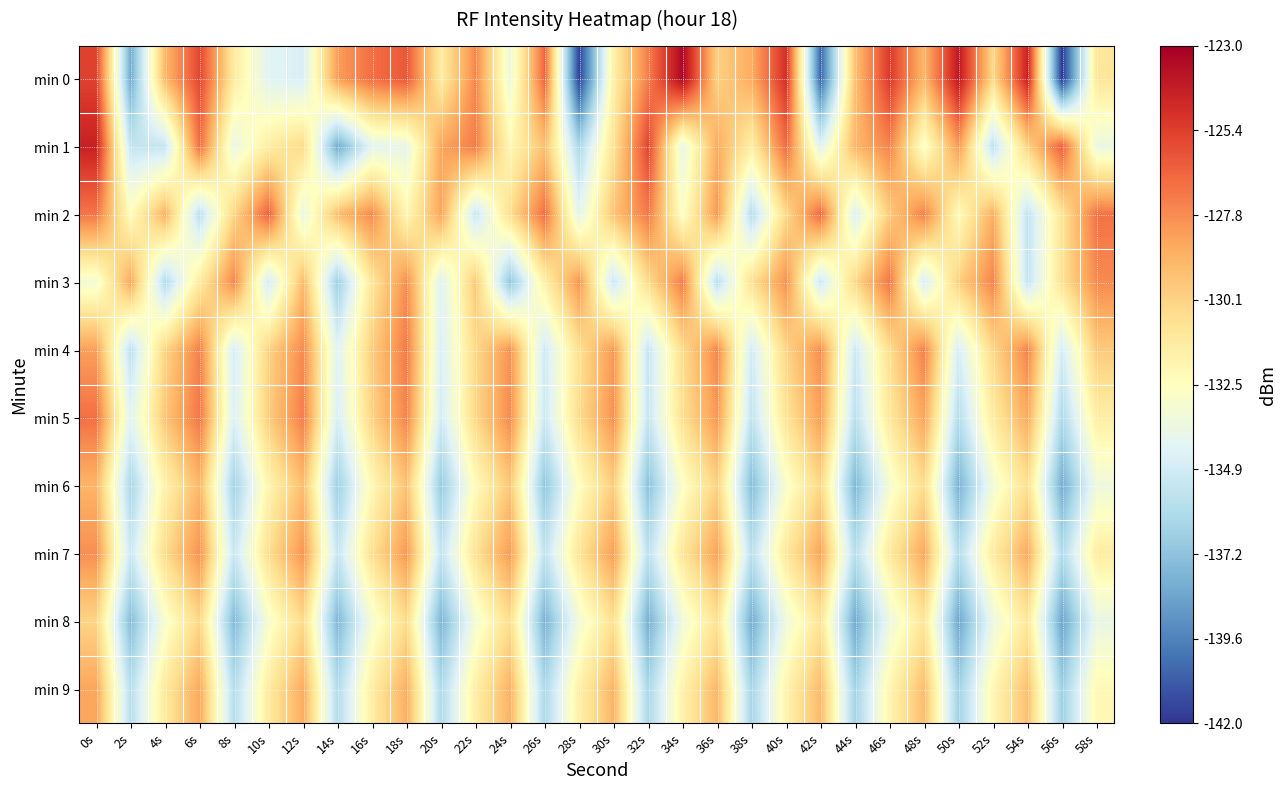

At 10s, list the series in order from smallest to largest.

min 3, min 0, min 8, min 6, min 1, min 9, min 7, min 4, min 5, min 2